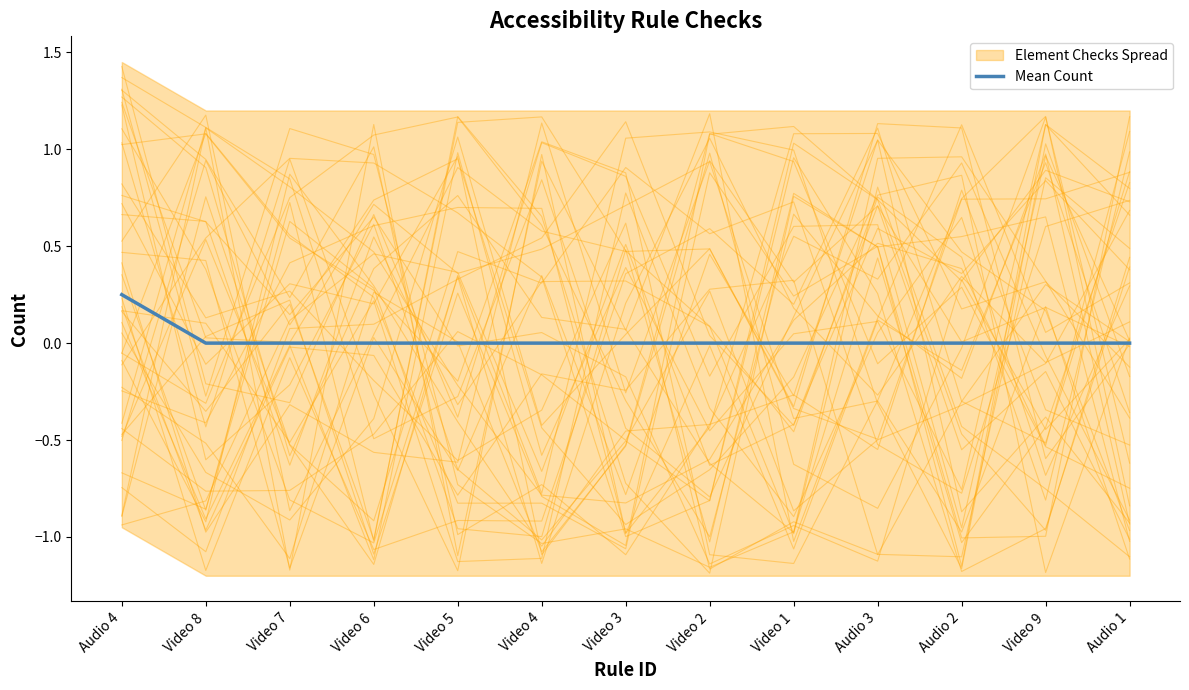

True or false: the data has more than 2 interior local peaks.

False